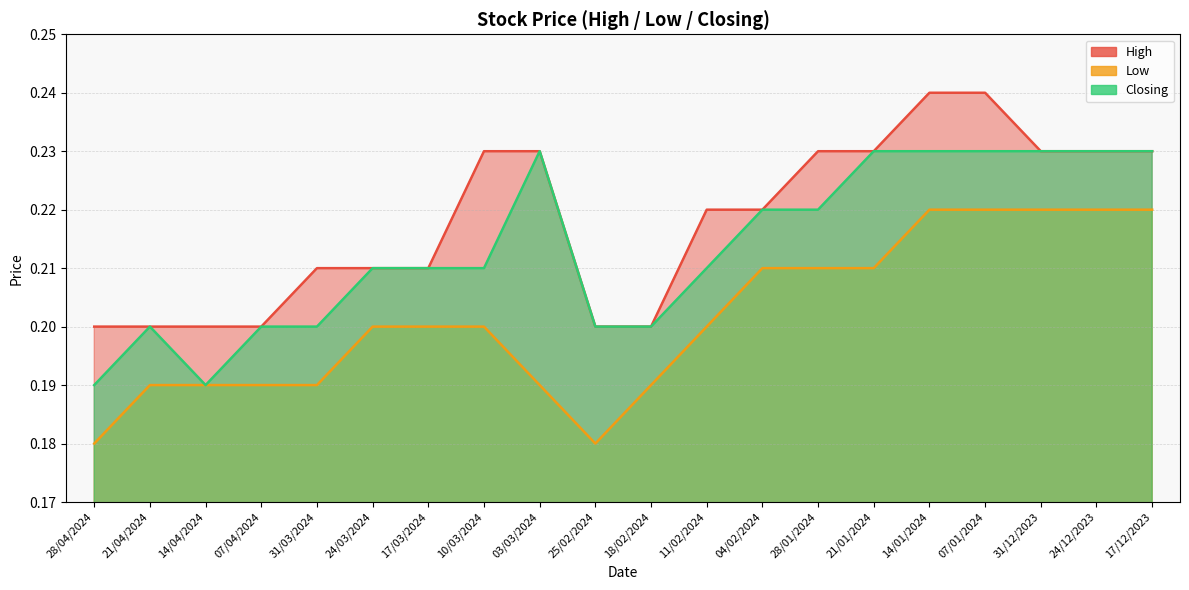

Count the High values in the range 0 to 1.

20